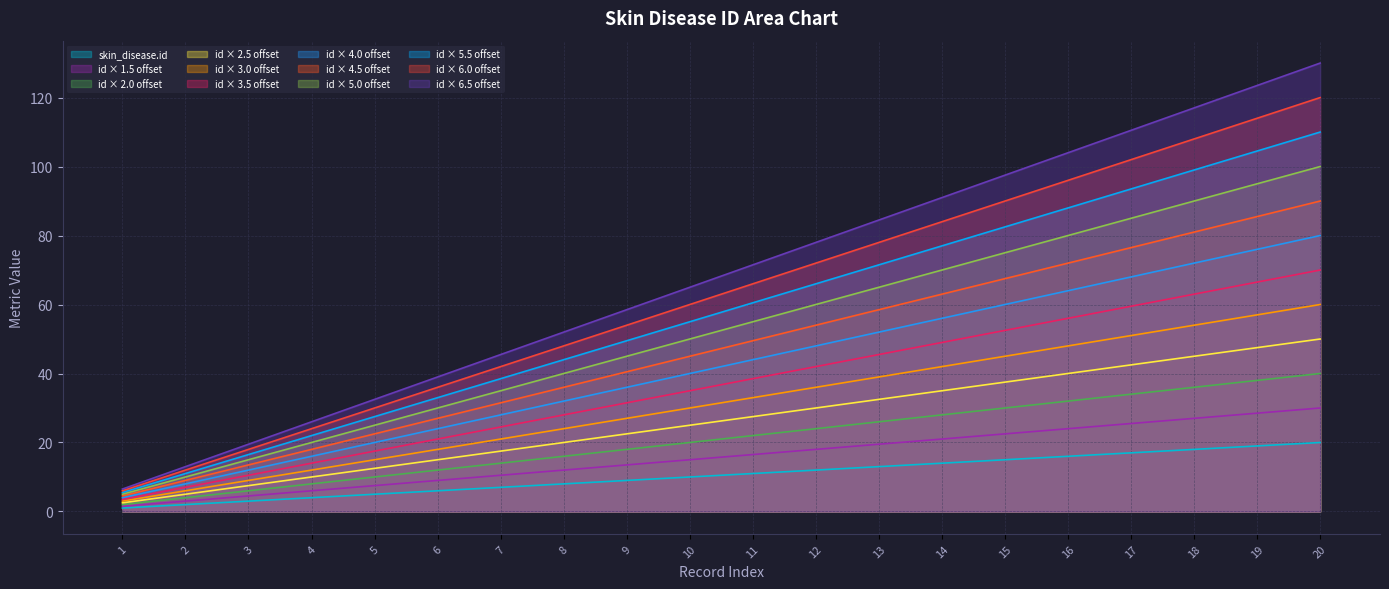

The value at 2 is 2. True or false?

True